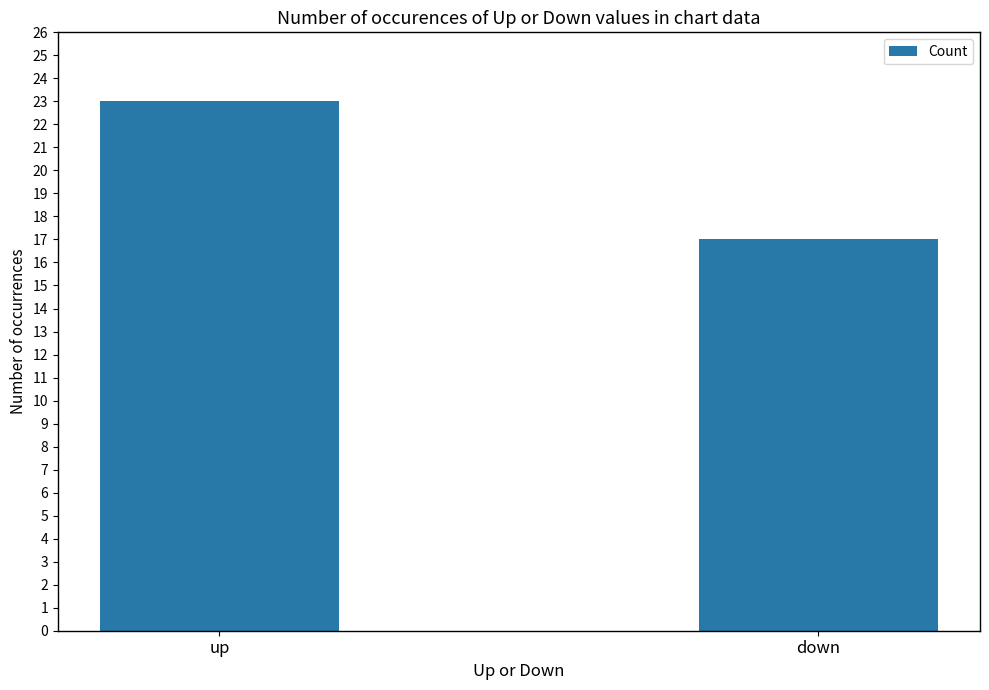

What is the difference between the values at up and down?

6